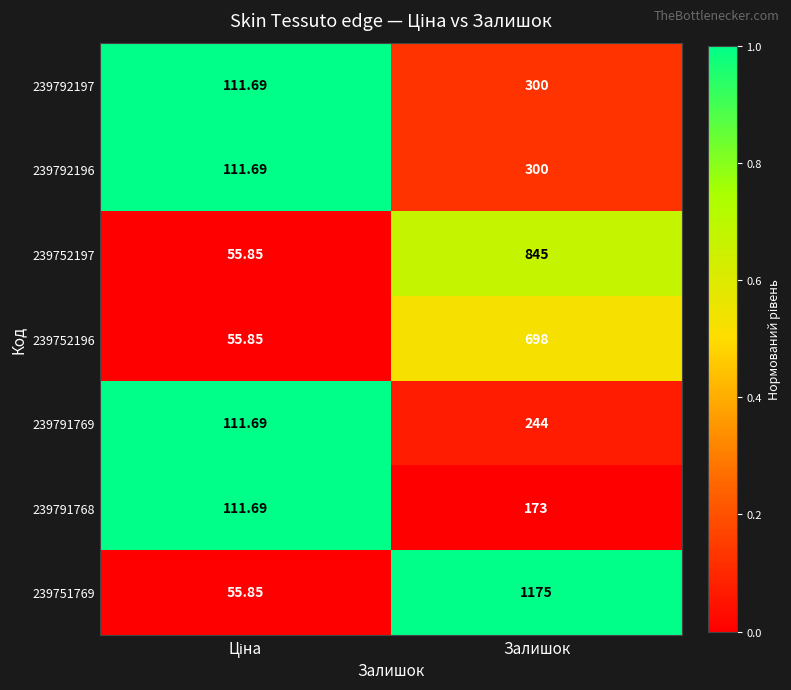

What is the greatest value displayed?

1175.0